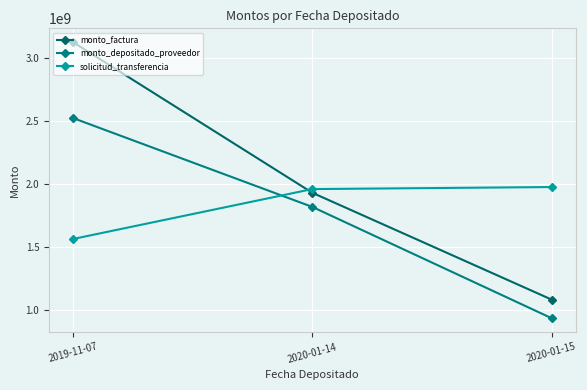

How many series are shown in this chart?

3